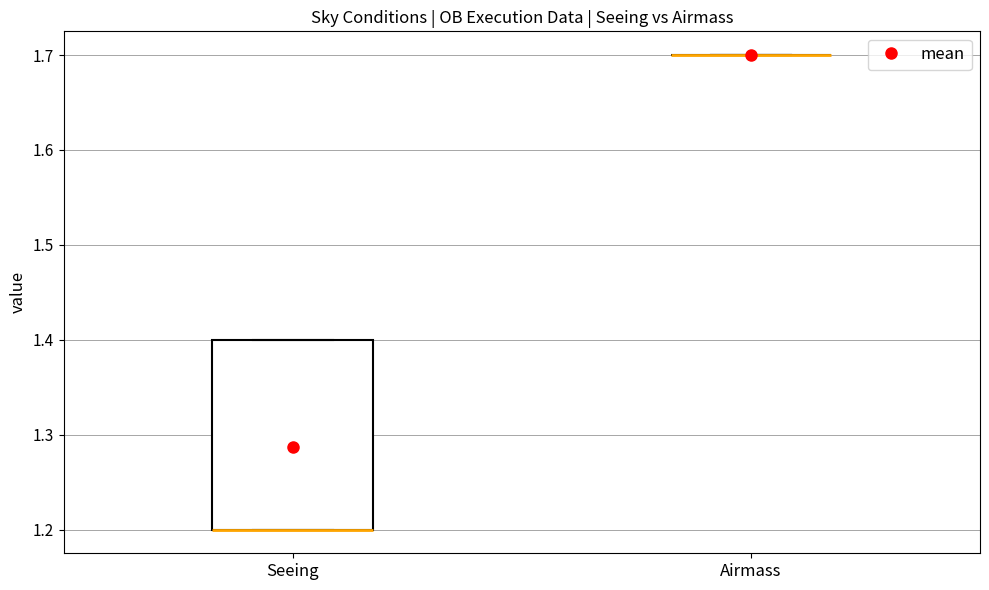

Reading left to right, transcribe this box plot: for each box, give where its median line is, the range the box spans, and where its two whiskers end, as read against the y-axis. The values are not printed on the chart, so give them approximately, as read against the axis.

Seeing: median 1.2 (drawn on the box's lower edge), box 1.2 to 1.4, whiskers 1.2 to 1.4
Airmass: box collapsed to a line at 1.7, whiskers 1.7 to 1.7